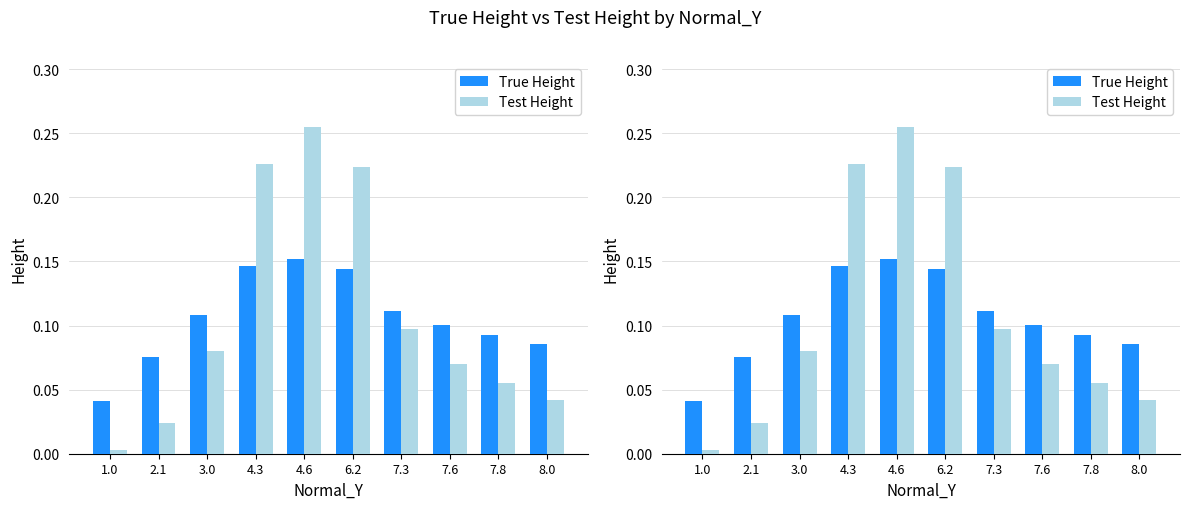

The True Height series shows 0.0 at 6.2. True or false?

False